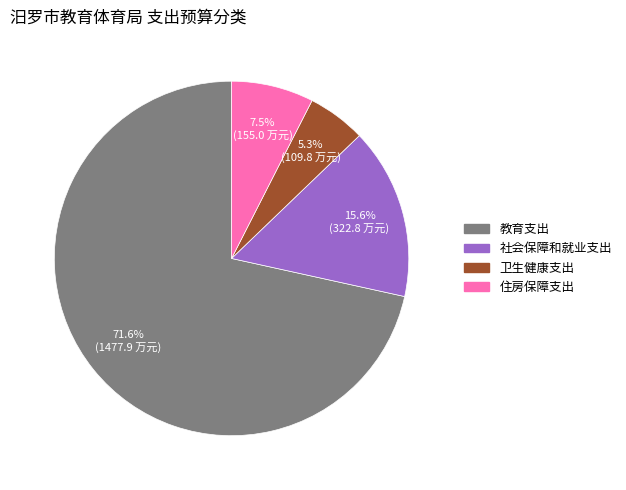

What is the majority slice?

教育支出